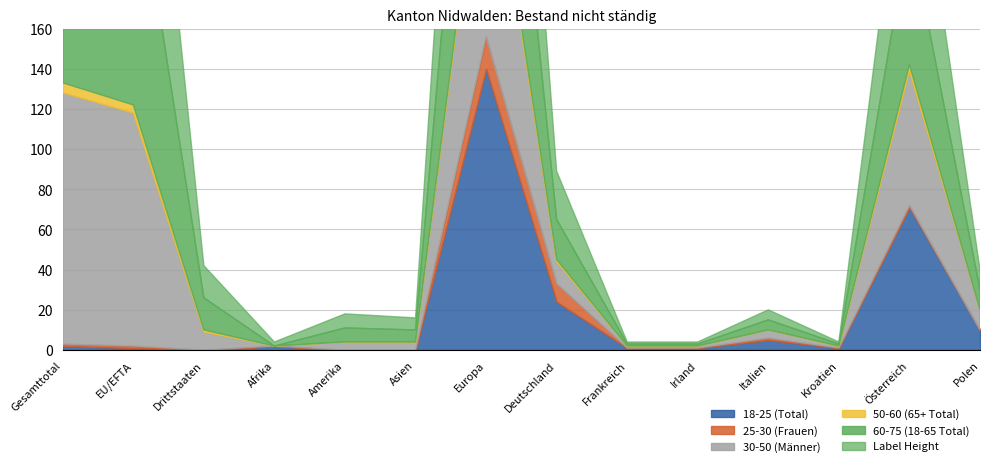

At which label does 30-50 (Männer) first exceed 9?

Gesamttotal